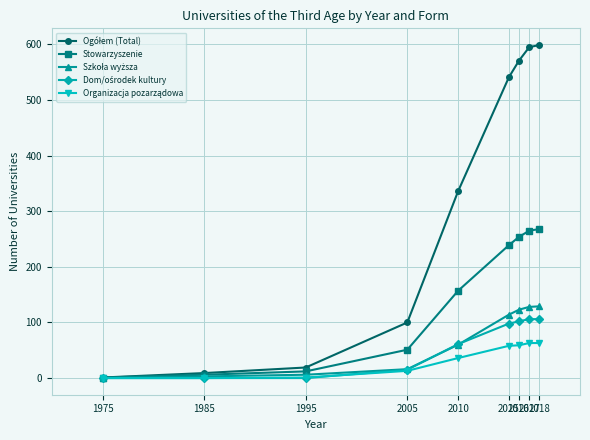

Does the chart display data point markers on the line(s)?

Yes